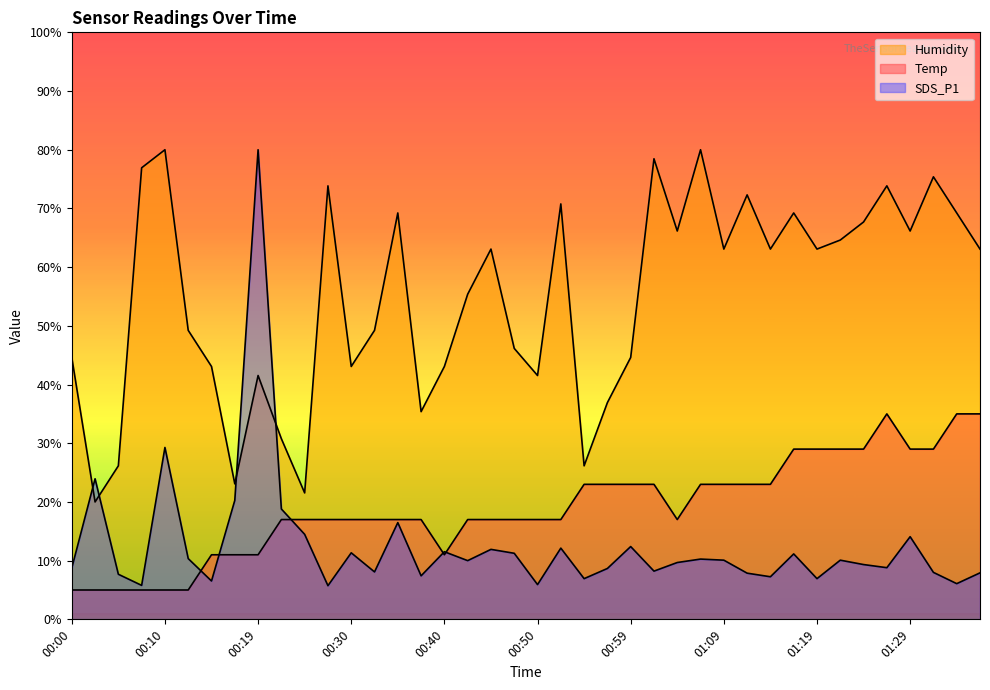

Which label corresponds to the largest value in the chart?

00:10